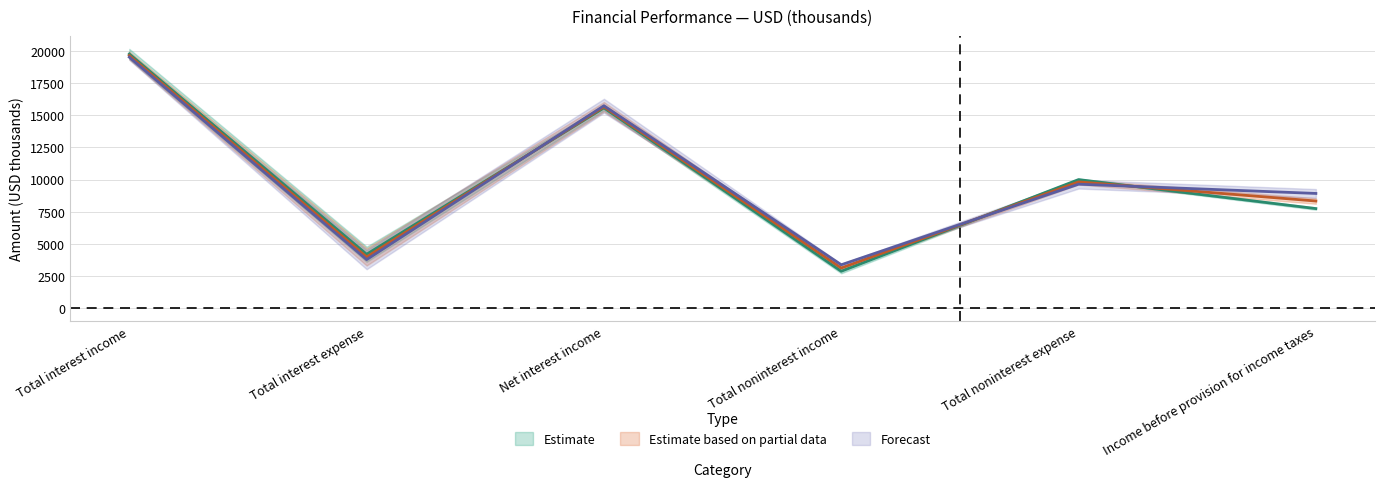

At how many categories does at least one series exceed 3953?

5